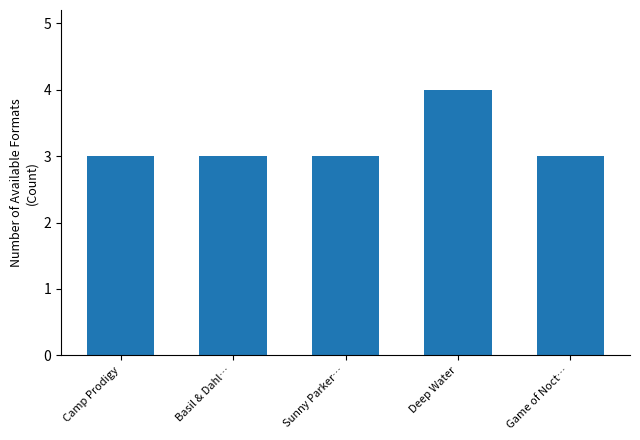

Reading left to right, list all the values displayed in this chart.

Camp Prodigy=3	Basil & Dahl…=3	Sunny Parker…=3	Deep Water=4	Game of Noct…=3